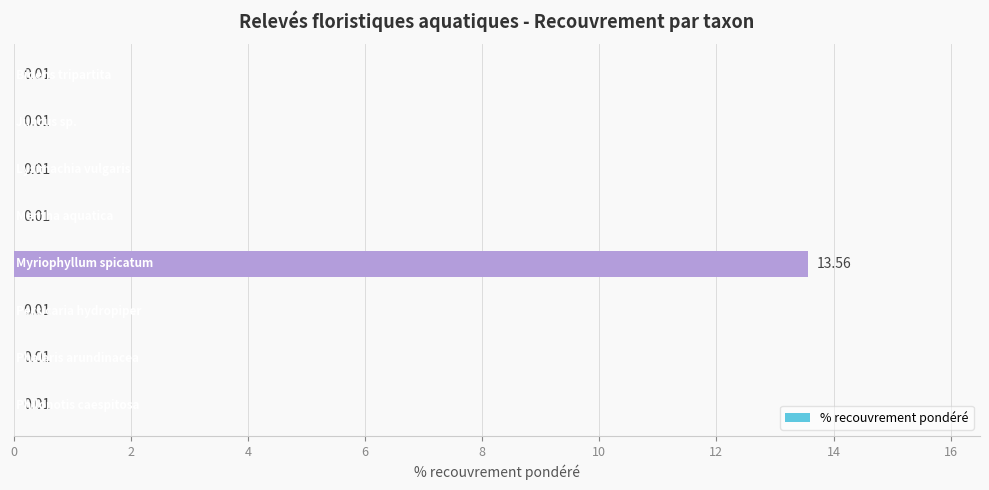

What is the sum of all values?

13.6